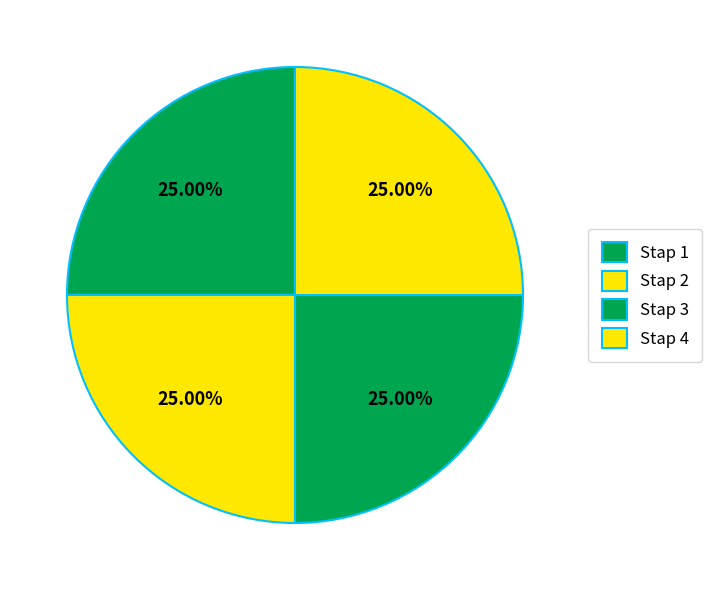

What percentage do Stap 2 and Stap 4 together represent?

50.0%